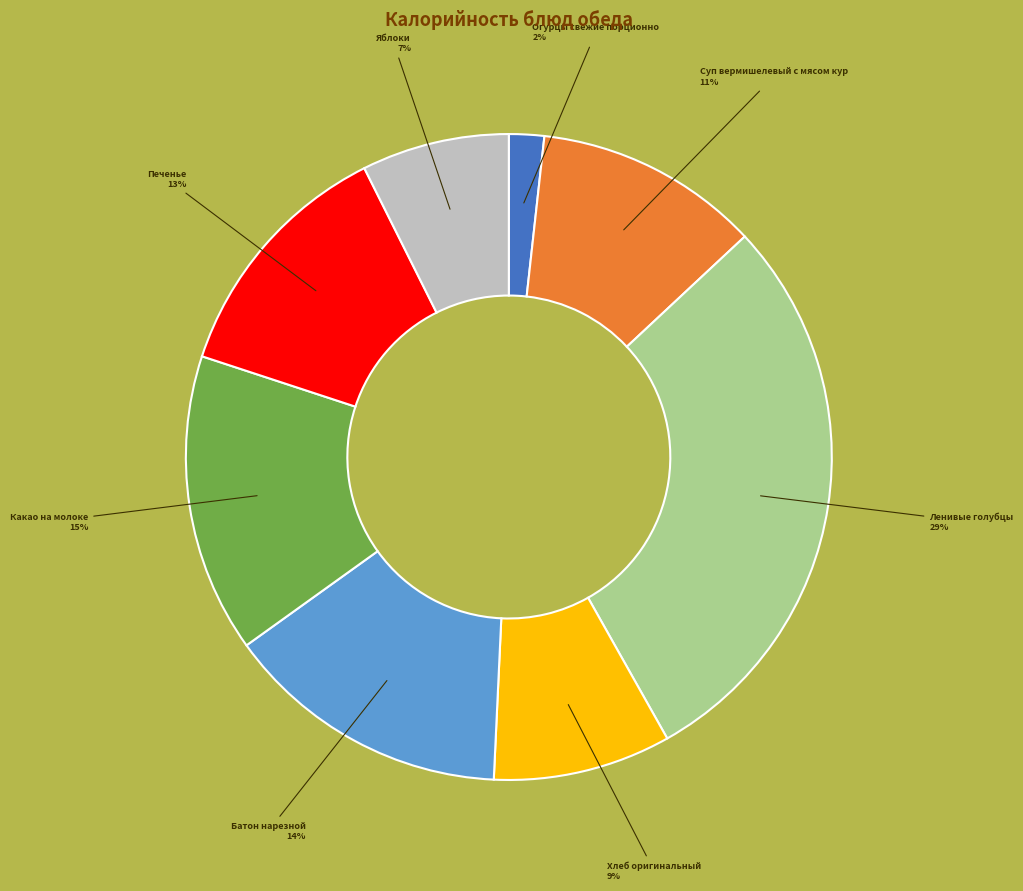

Count the number of slices in the pie.

8